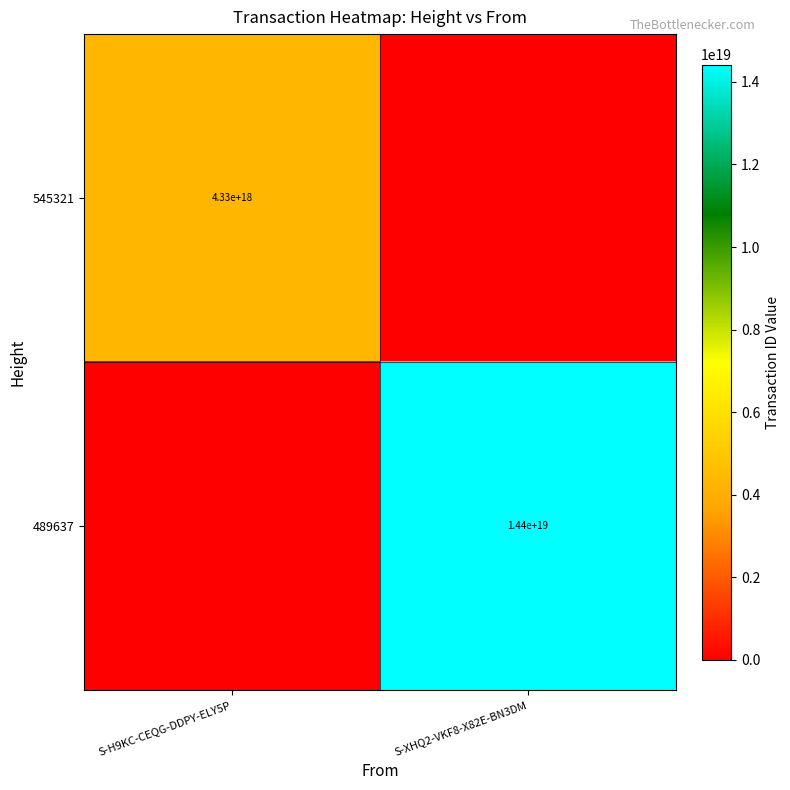

Is it true that 489637 equals 25011937538584662016 at S-XHQ2-VKF8-X82E-BN3DM?

False